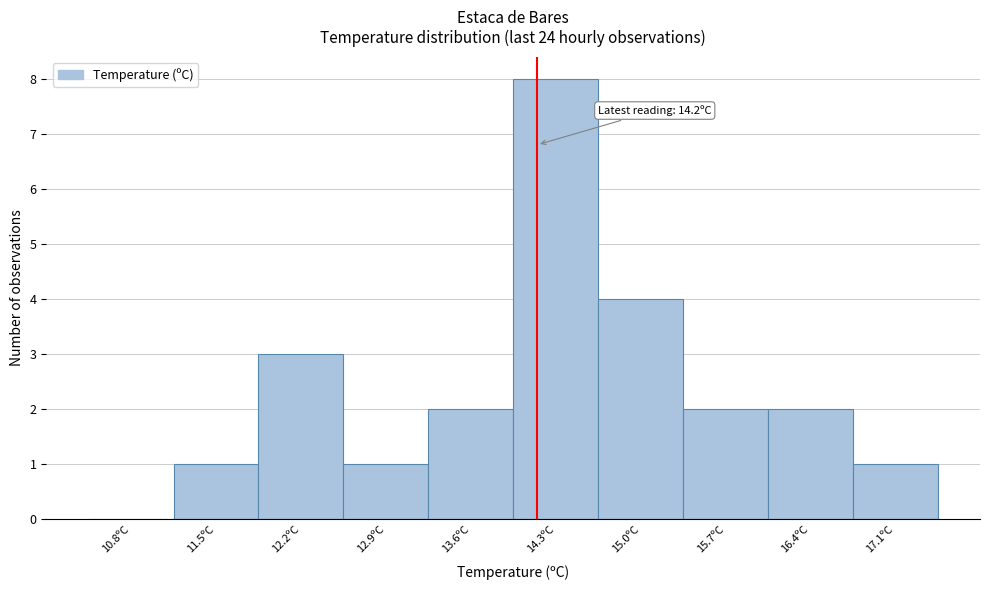

Which range on the x-axis has the tallest bar?

14.0 to 14.7